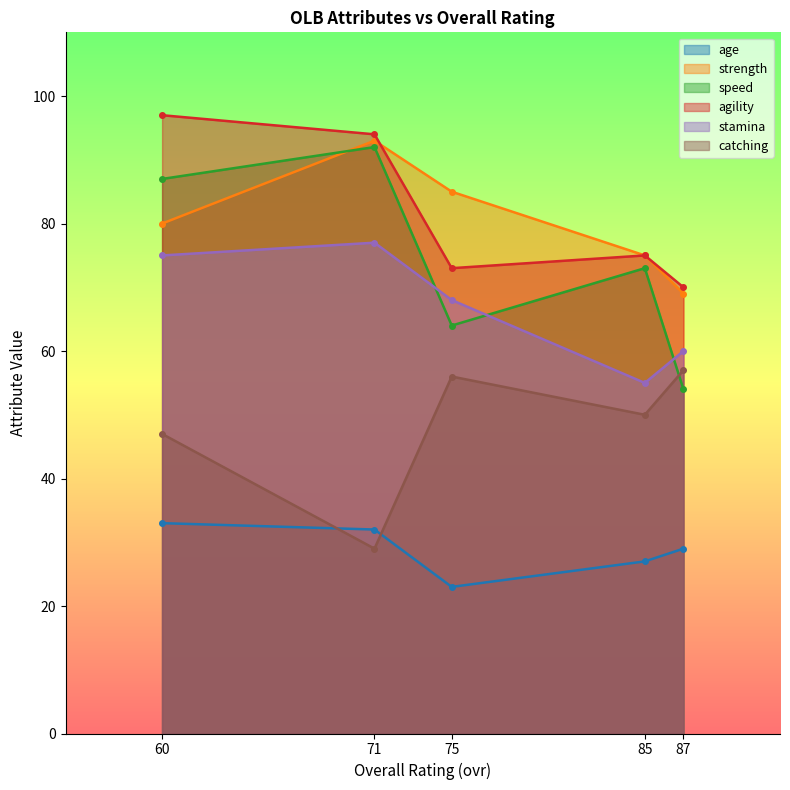

What is the total value across all series at 71?

417